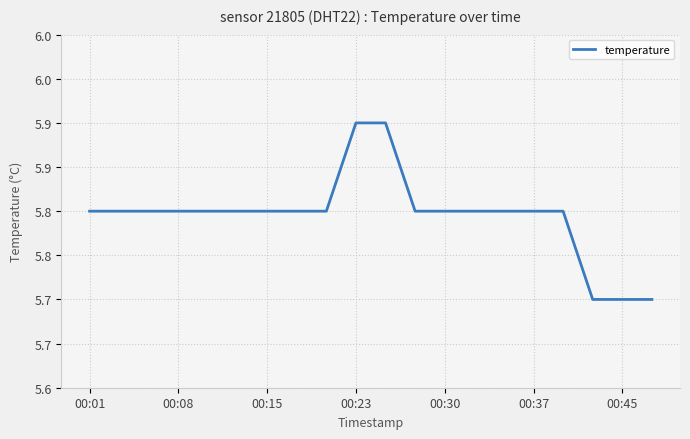

Is this an area chart (filled region under the line)?

No